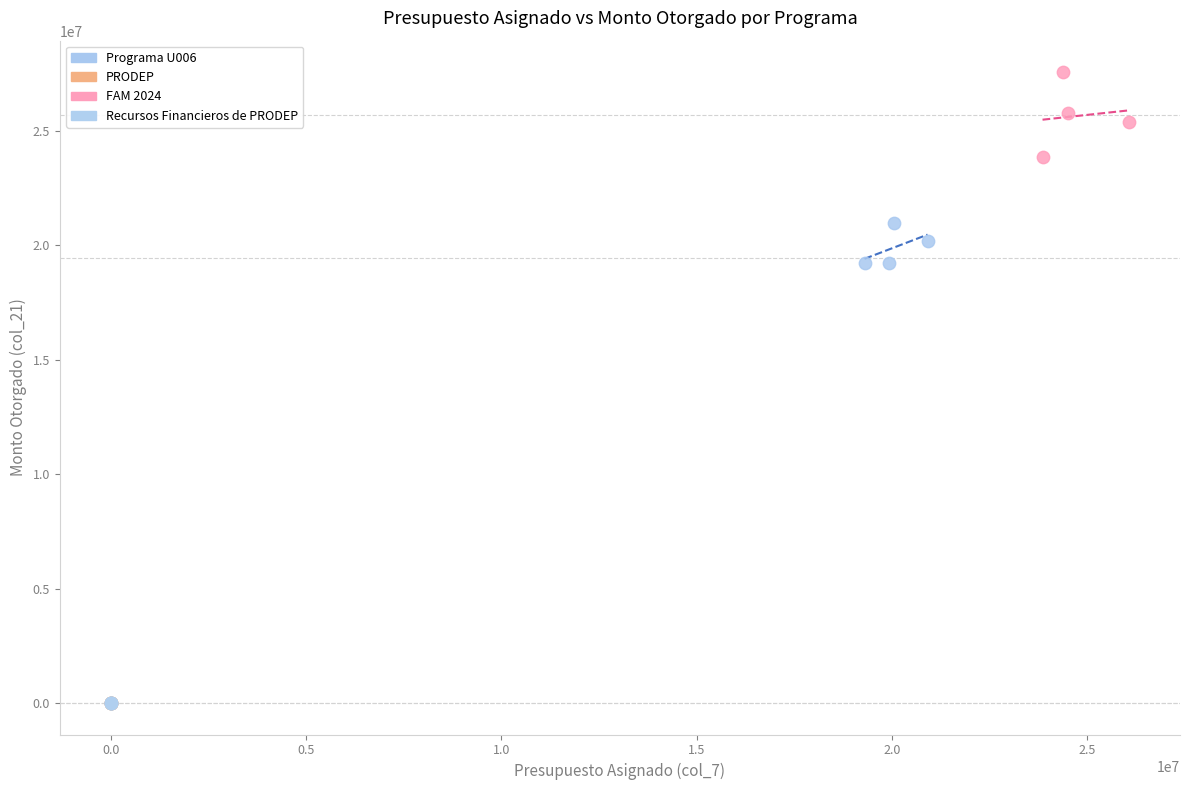

Which series contains the highest Y value?

FAM 2024